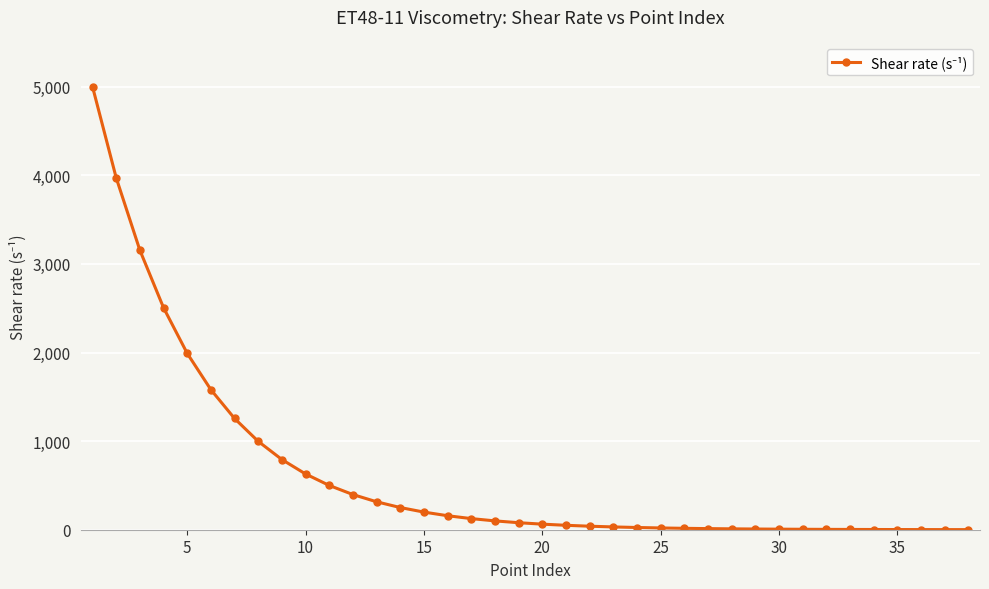

What is the sum of all values?

24308.0